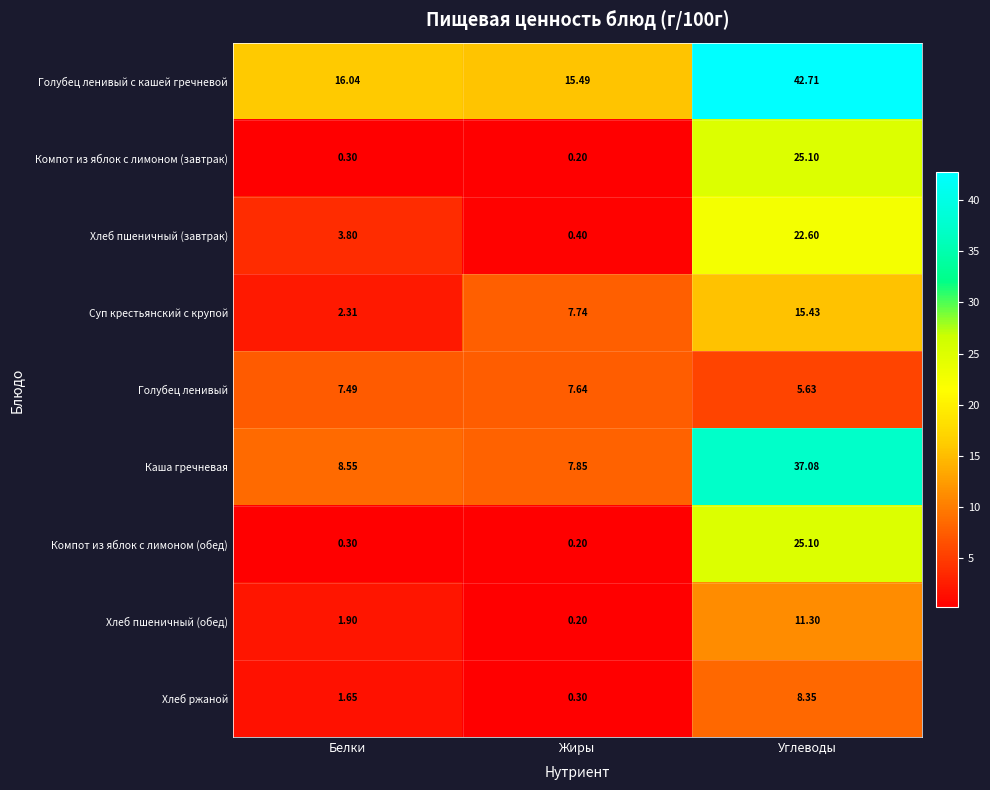

List the labels in order of Хлеб пшеничный (обед) value, smallest first.

Жиры, Белки, Углеводы